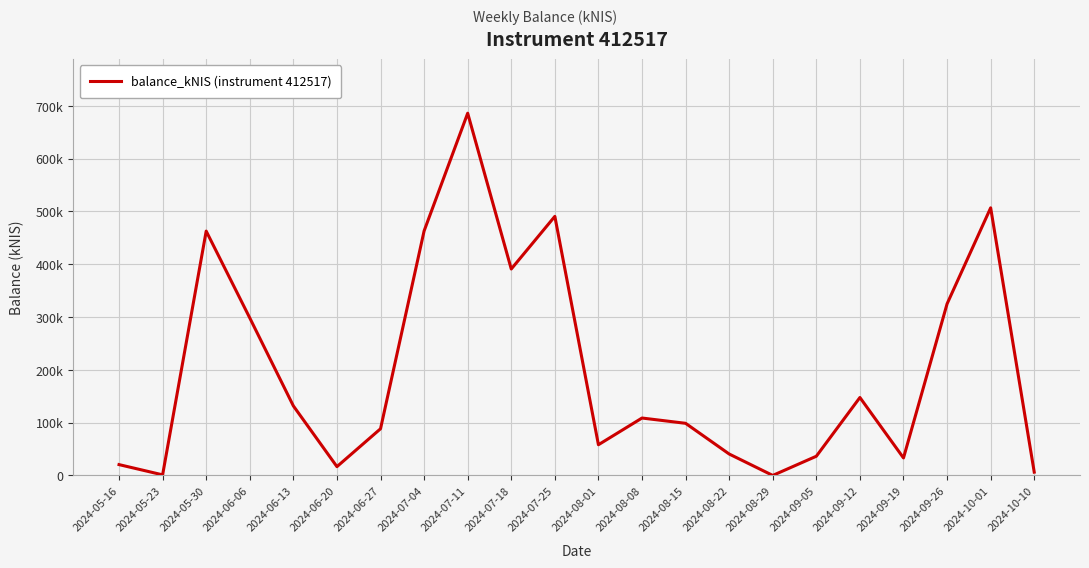

Does the chart display data point markers on the line(s)?

No